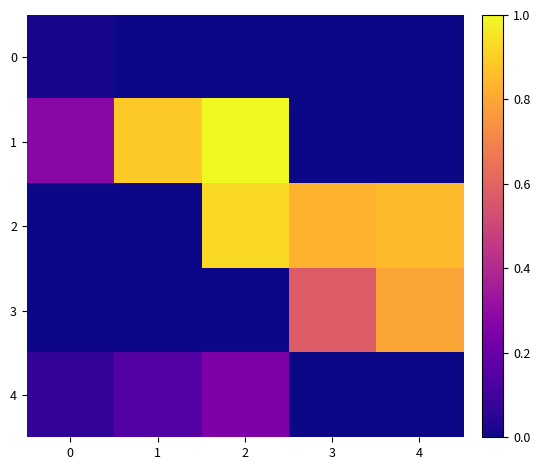

Count the number of categories in the chart.

5